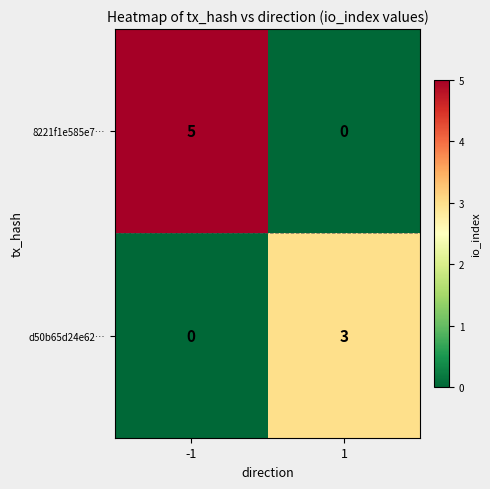

The value of d50b65d24e62… at -1 is 2. True or false?

False